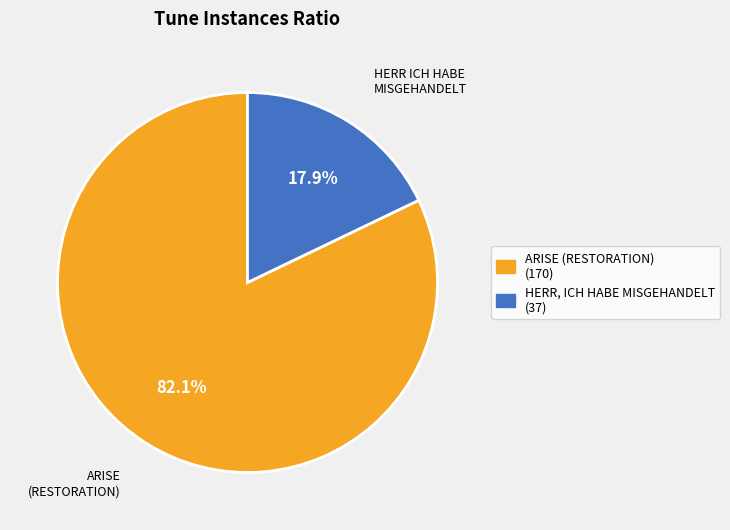

Approximately how many times larger is the value at ARISE (RESTORATION) compared to HERR, ICH HABE MISGEHANDELT?

4.6